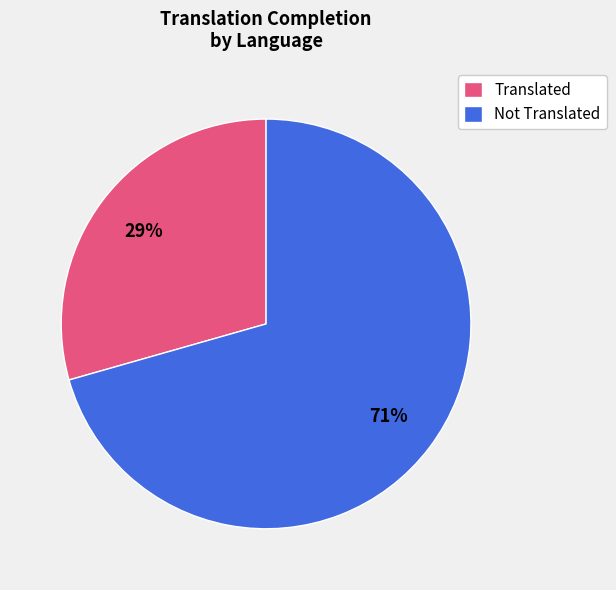

Which has a higher value, Not Translated or Translated?

Not Translated